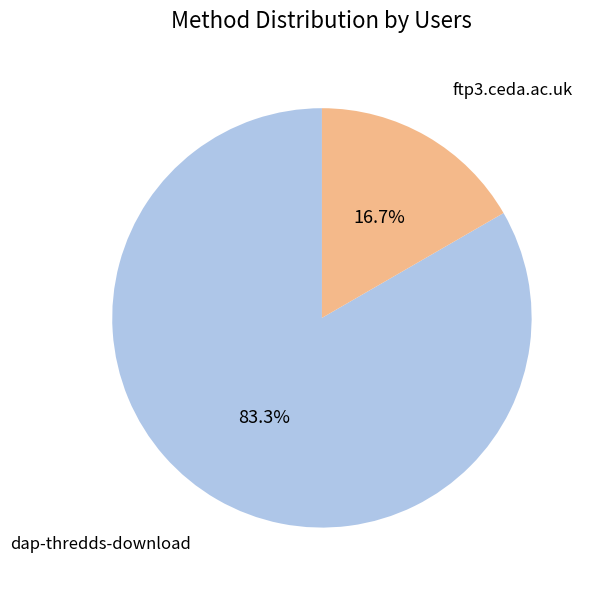

Count the number of slices in the pie.

2